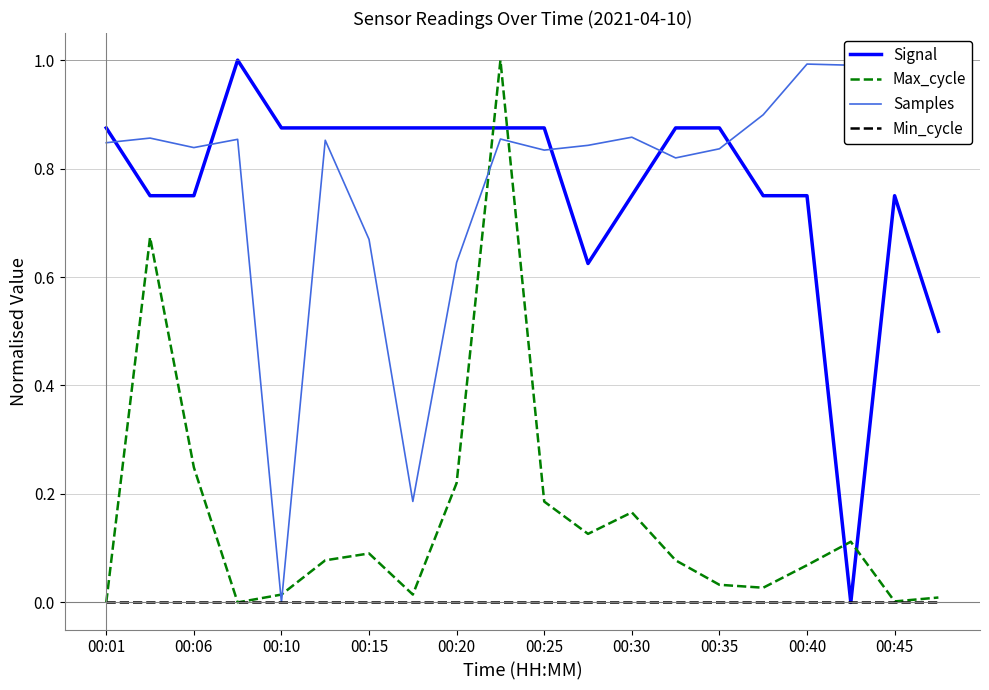

What is the difference between the maximum and minimum values in the Signal series?

1.0